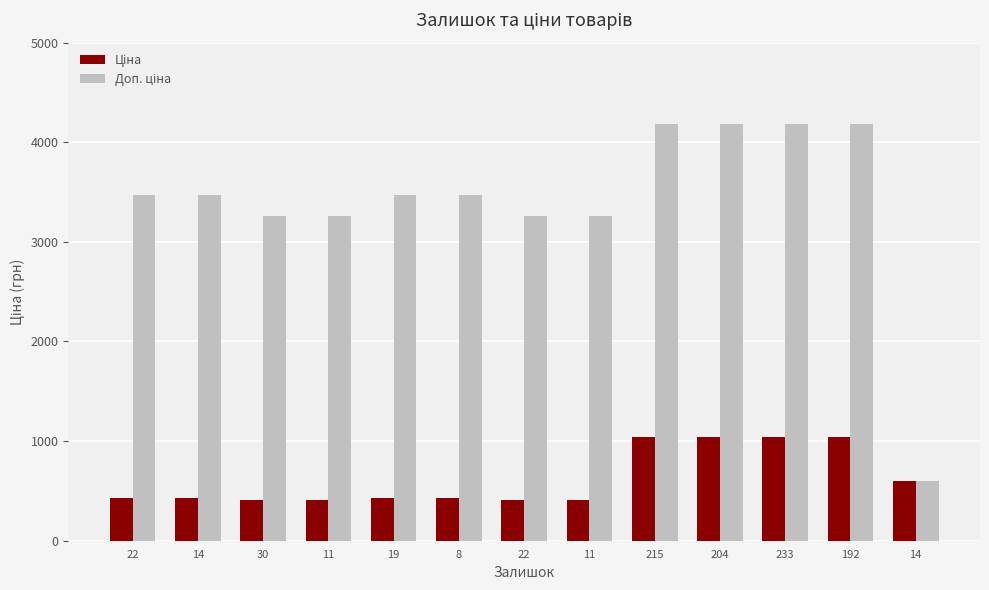

Which series has the largest total across all categories?

Доп. ціна